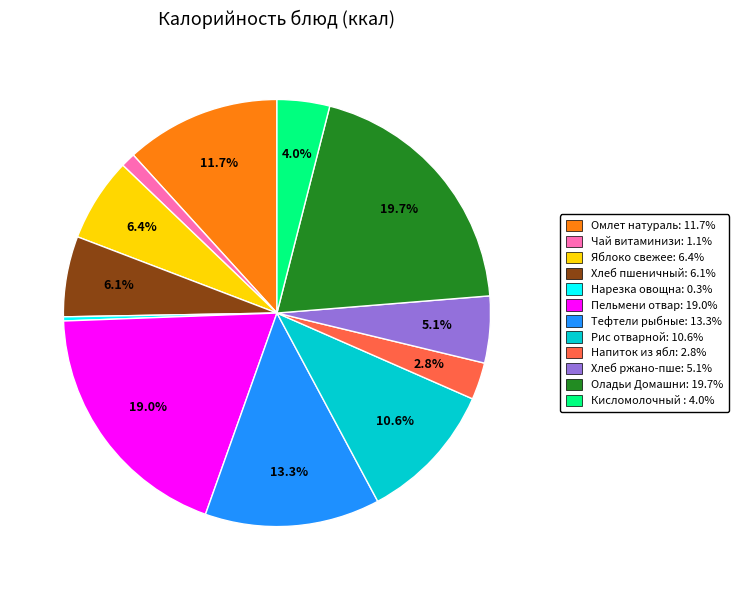

Does any single category account for the majority?

No